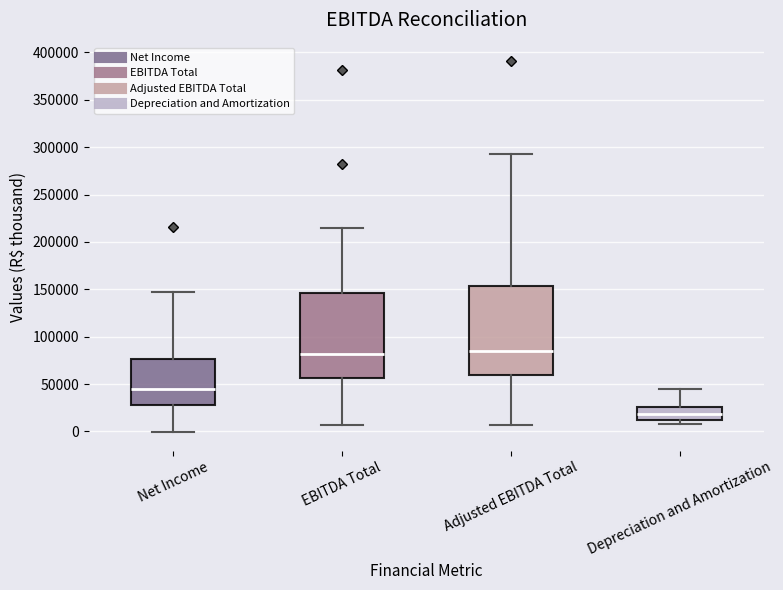

Reading left to right, read every box against the y-axis: the position of its median line, the range the box covers, and the ends of its whiskers. The values are not printed on the chart, so give them approximately, as read against the axis.

Net Income: median 45000, box 30000 to 75000, whiskers 0 to 150000
EBITDA Total: median 80000, box 55000 to 145000, whiskers 5000 to 215000
Adjusted EBITDA Total: median 85000, box 60000 to 155000, whiskers 5000 to 290000
Depreciation and Amortization: median 20000, box 10000 to 25000, whiskers 10000 (just below the box's lower edge) to 45000